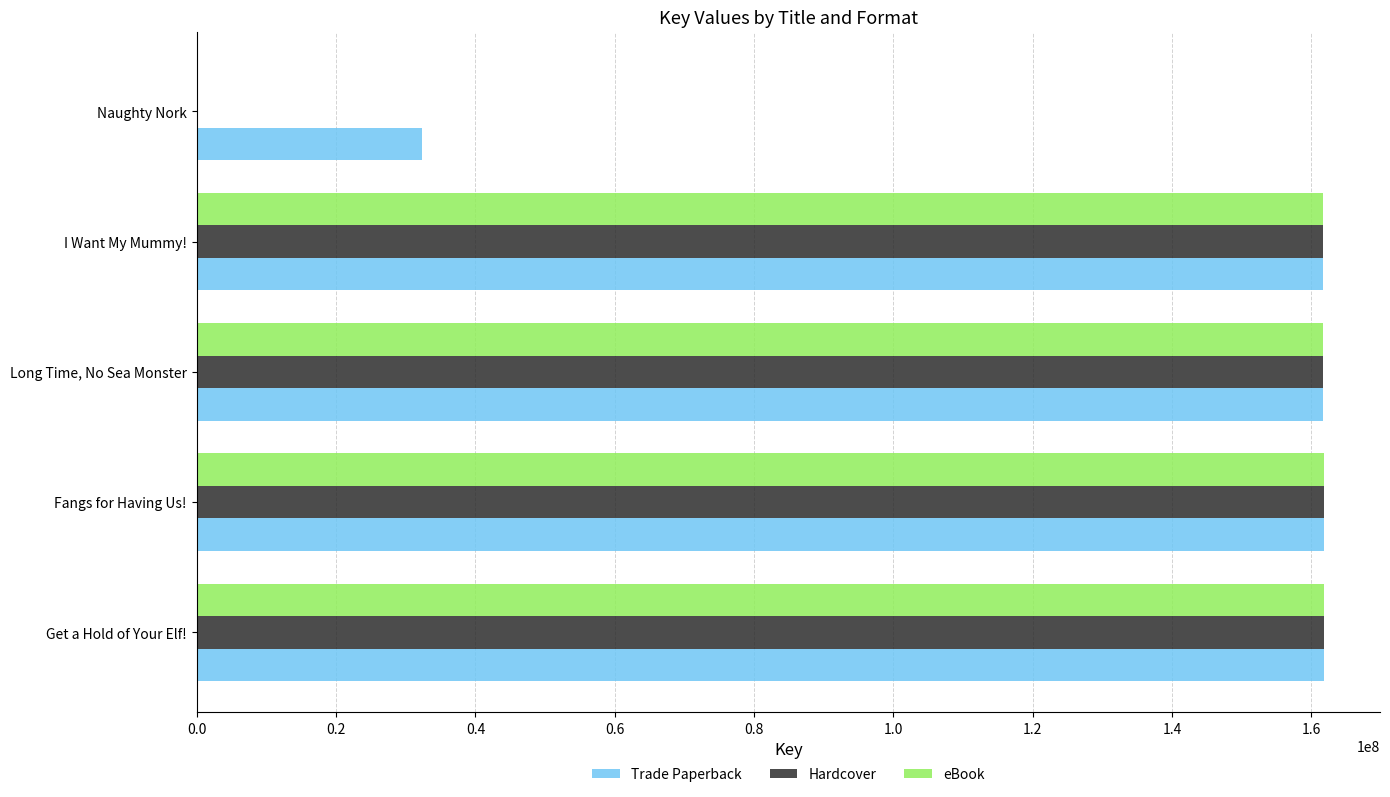

What is the maximum value shown in the chart?

161755492